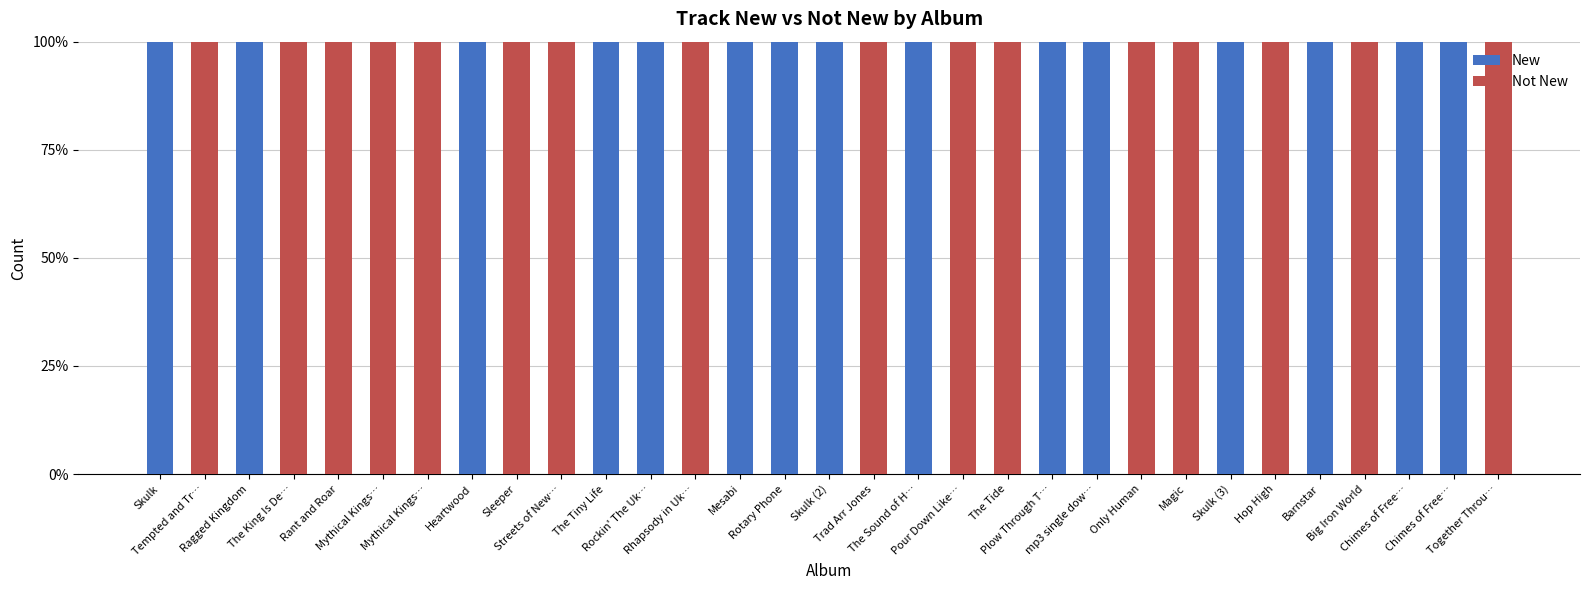

Count the number of data series in this chart.

2